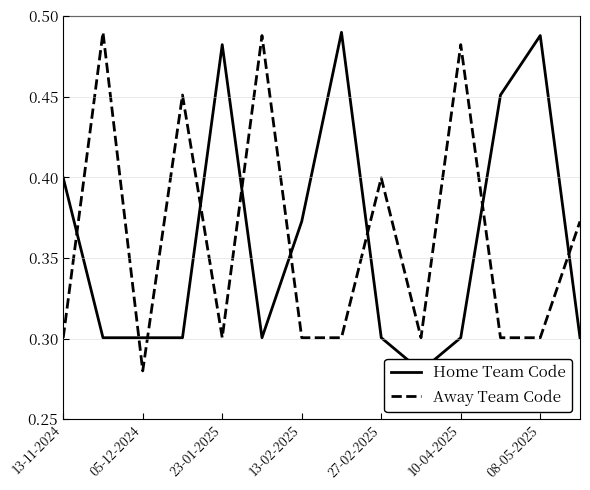

At which label is Away Team Code closest to 0?

05-12-2024